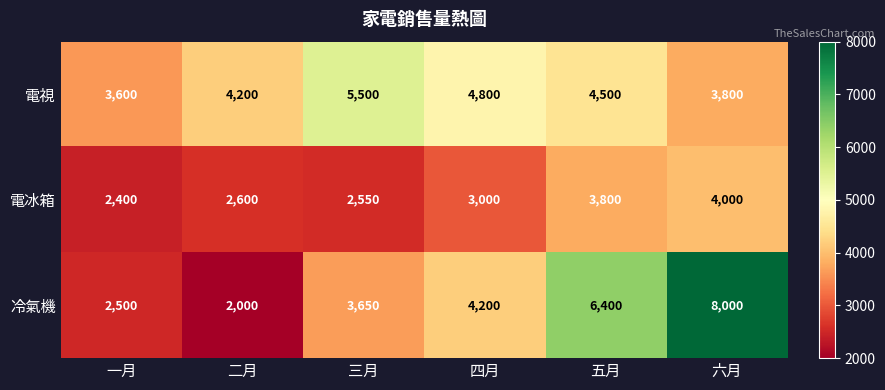

What is the minimum value shown in the chart?

2000